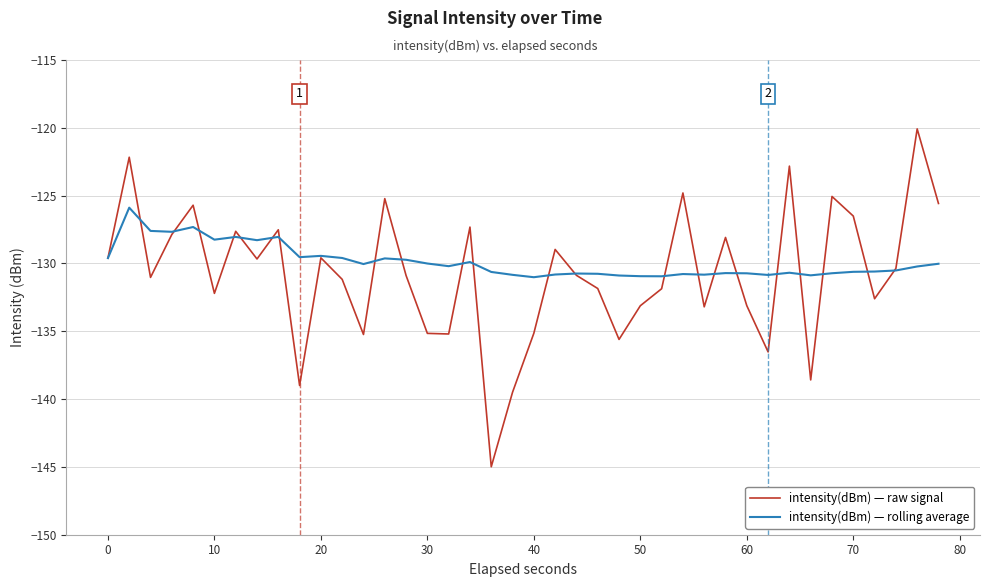

Which series has the widest spread of values?

intensity(dBm) — raw signal